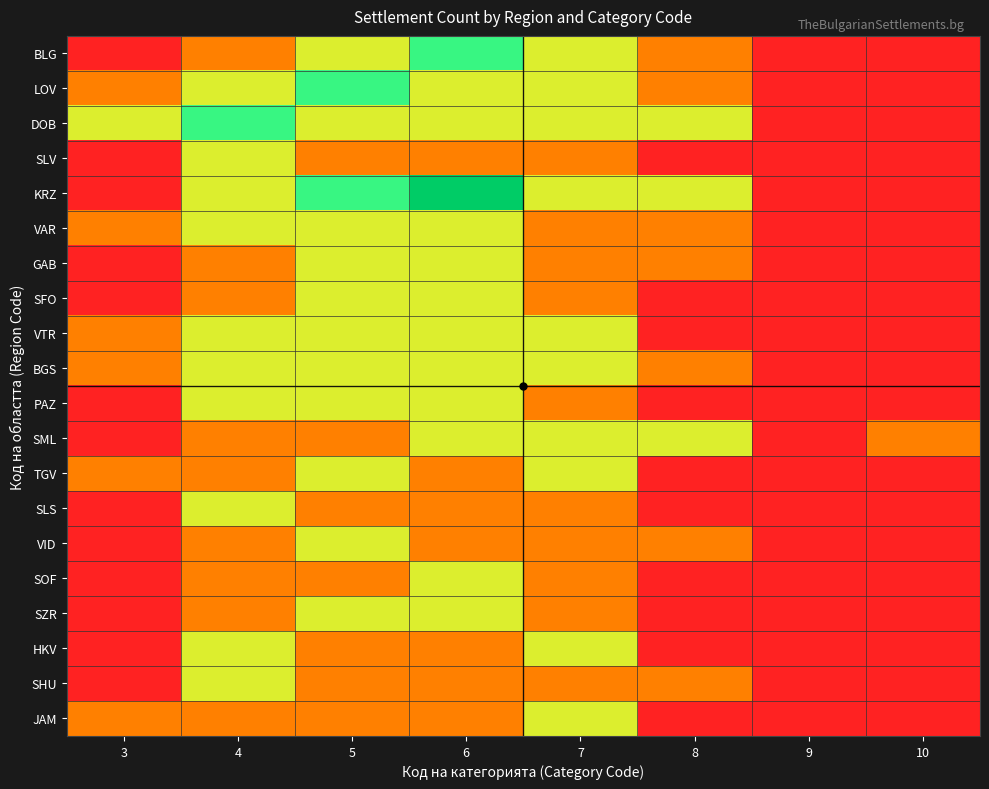

How many distinct data groups are displayed?

20